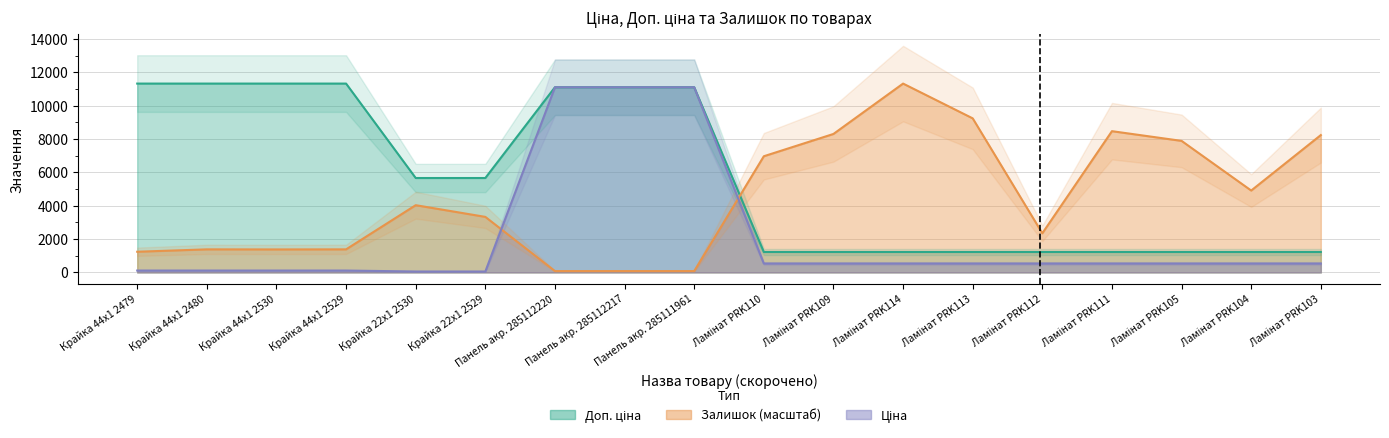

True or false: Доп. ціна and Ціна intersect in this chart.

False